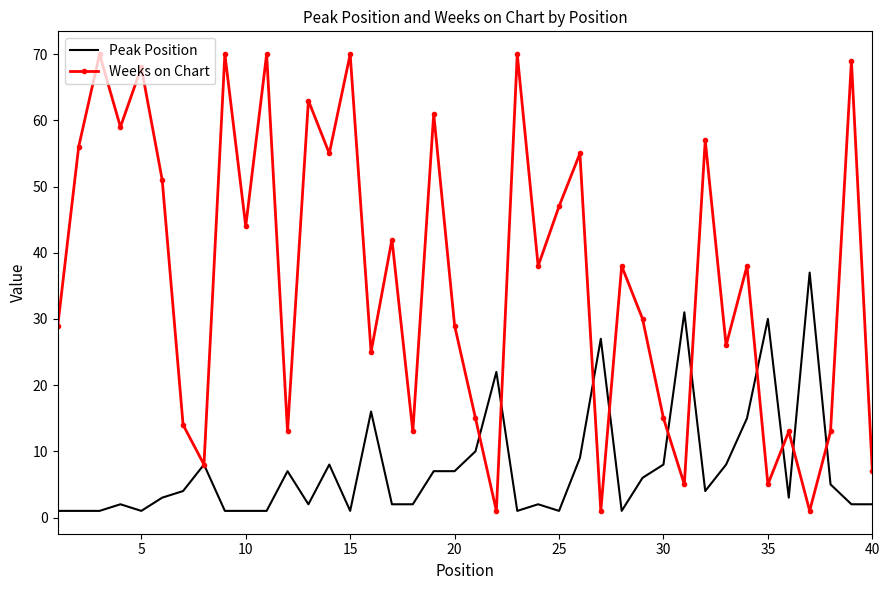

Reading left to right, what are all the values shown in this chart?

Peak Position: 1	1	1	2	1	3	4	8	1	1	1	7	2	8	1	16	2	2	7	7	10	22	1	2	1	9	27	1	6	8	31	4	8	15	30	3	37	5	2	2
Weeks on Chart: 29	56	70	59	68	51	14	8	70	44	70	13	63	55	70	25	42	13	61	29	15	1	70	38	47	55	1	38	30	15	5	57	26	38	5	13	1	13	69	7